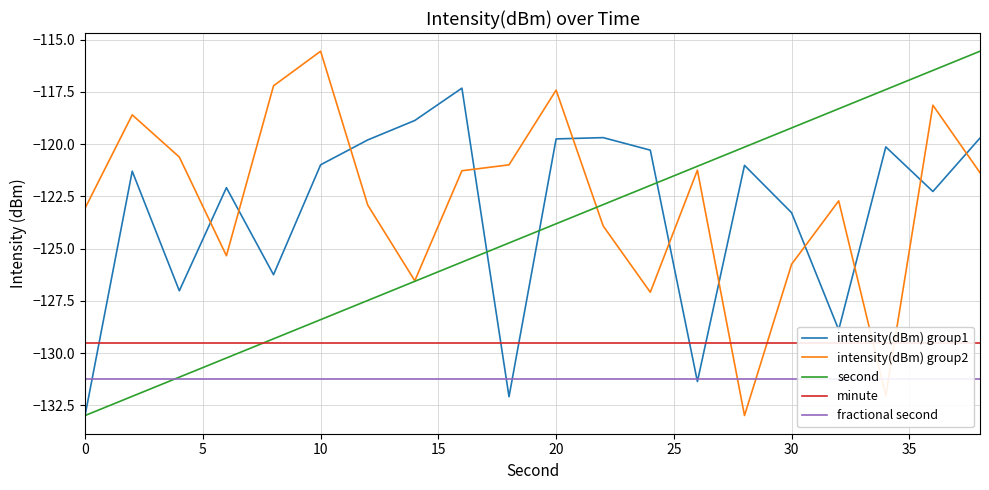

What is the maximum value for intensity(dBm) group2?

-115.6